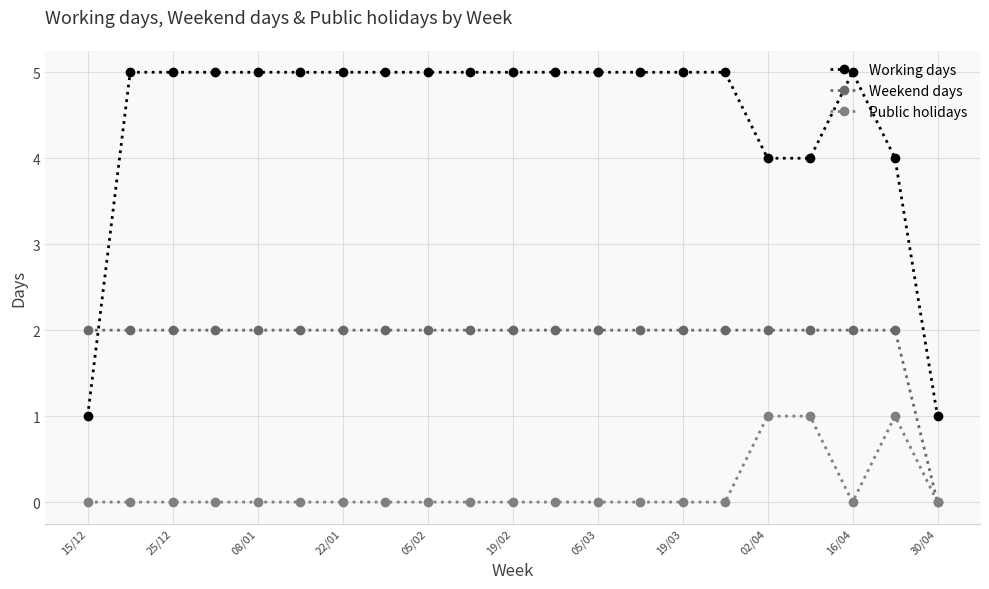

How many distinct data groups are displayed?

3